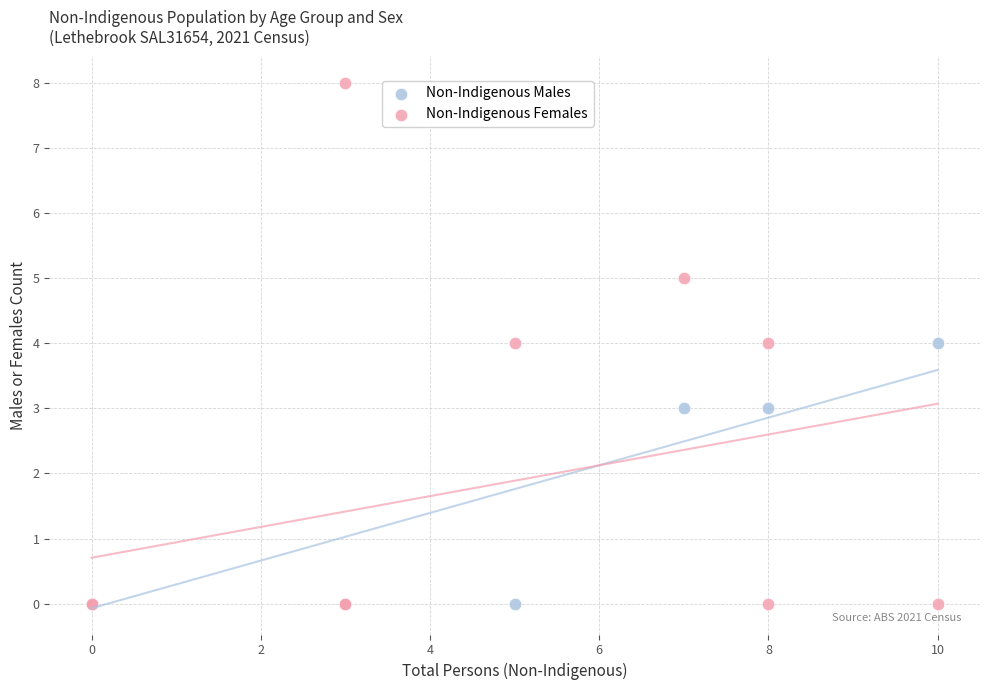

What are all the series names shown in the legend?

Non-Indigenous Males, Non-Indigenous Females